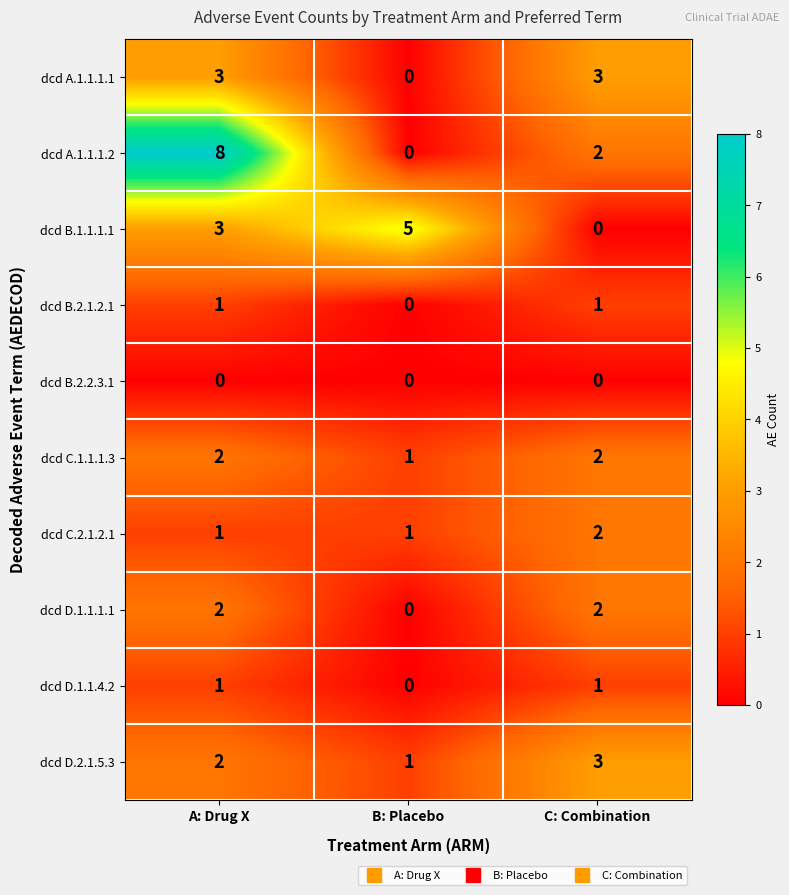

Rank the categories by dcd B.1.1.1.1 value from highest to lowest.

B: Placebo, A: Drug X, C: Combination